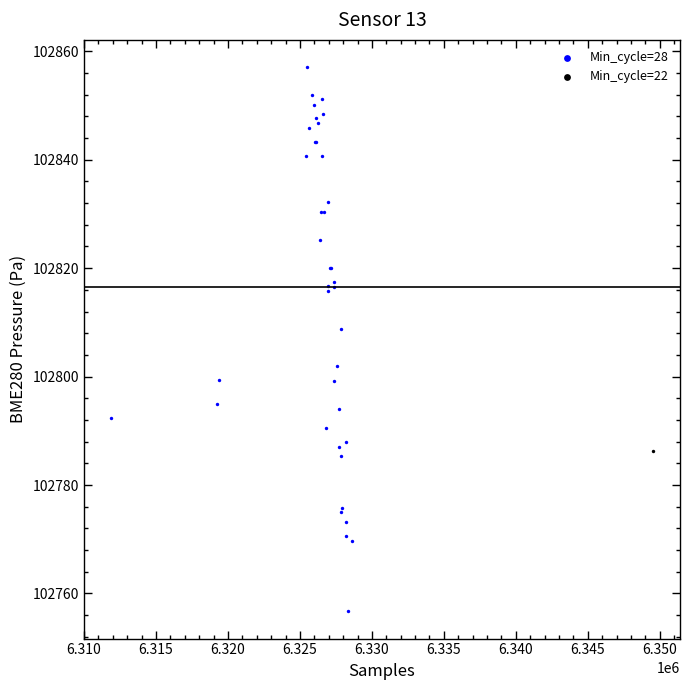

What are all the series names shown in the legend?

Min_cycle=28, Min_cycle=22